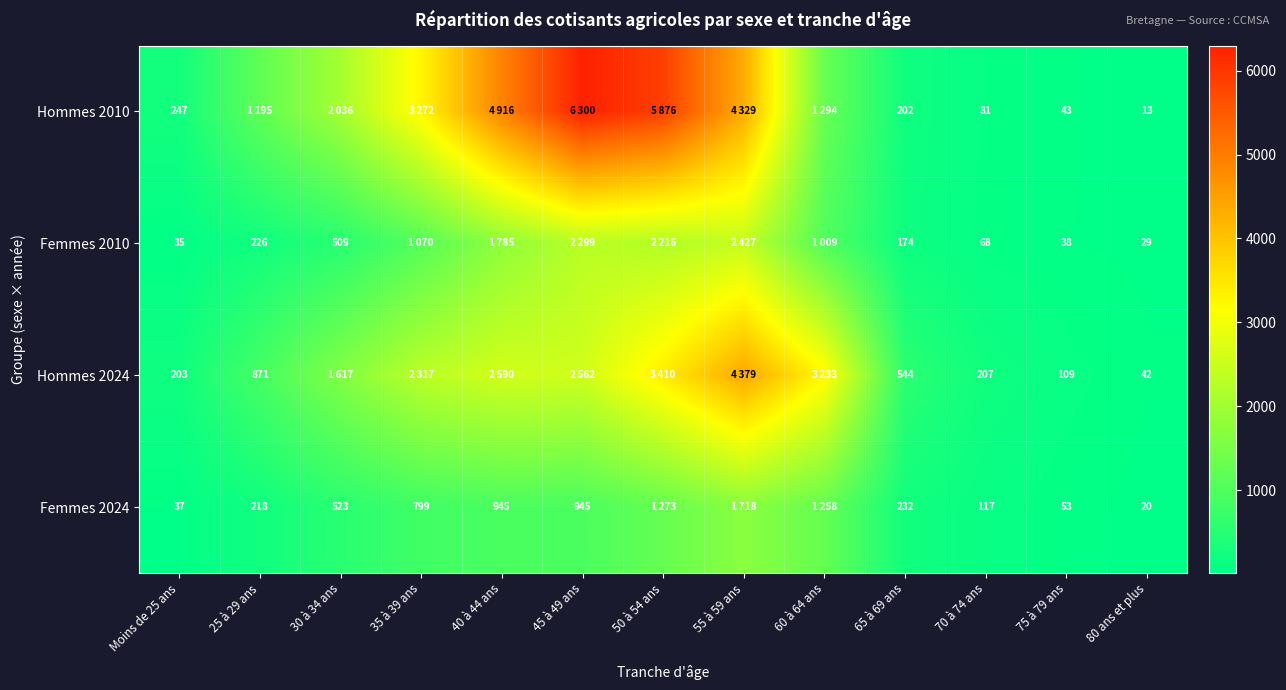

True or false: Hommes 2024 has a value of 544 at 65 à 69 ans.

True